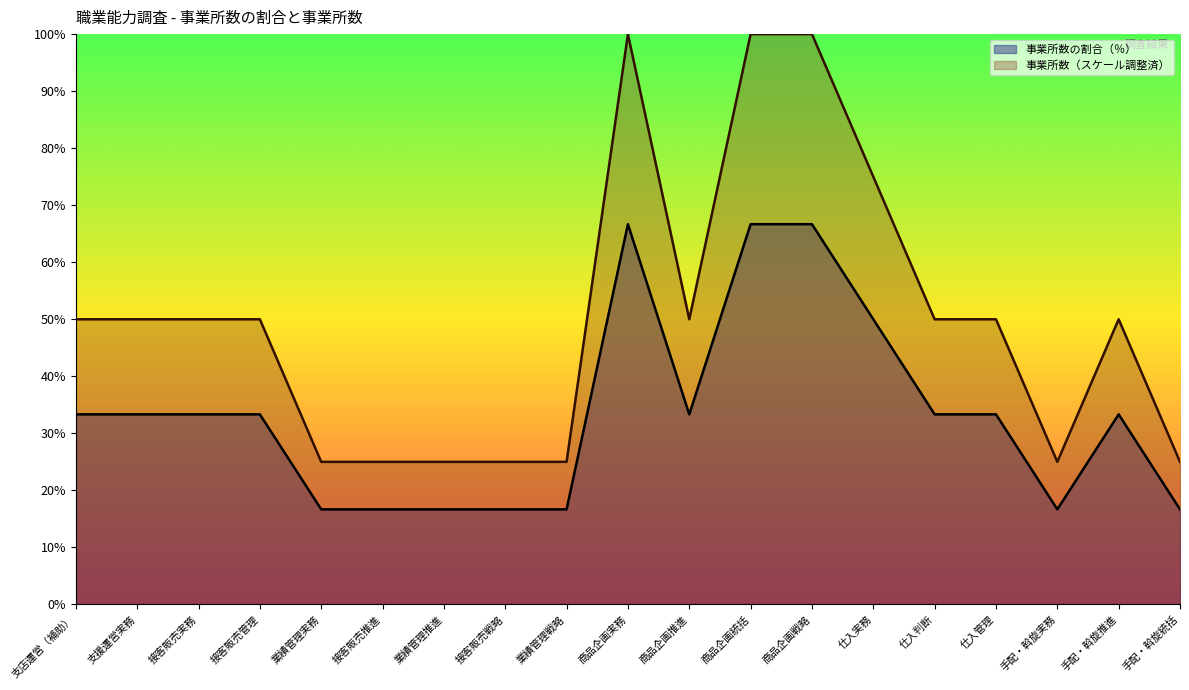

Which category has the lowest value in the 事業所数の割合（％） series?

業績管理実務